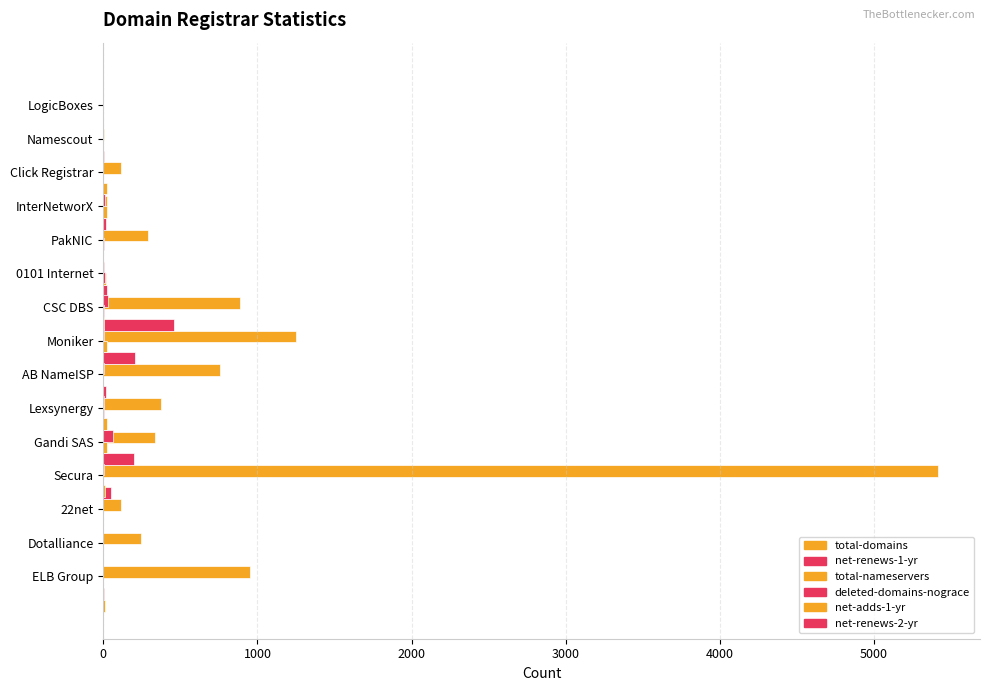

How many bars are there in each group?

6